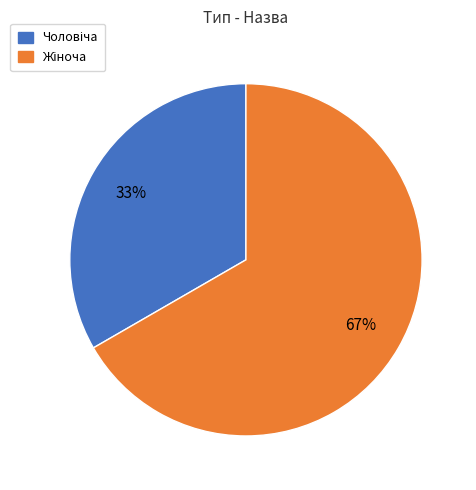

Is there a majority slice in this chart?

Yes